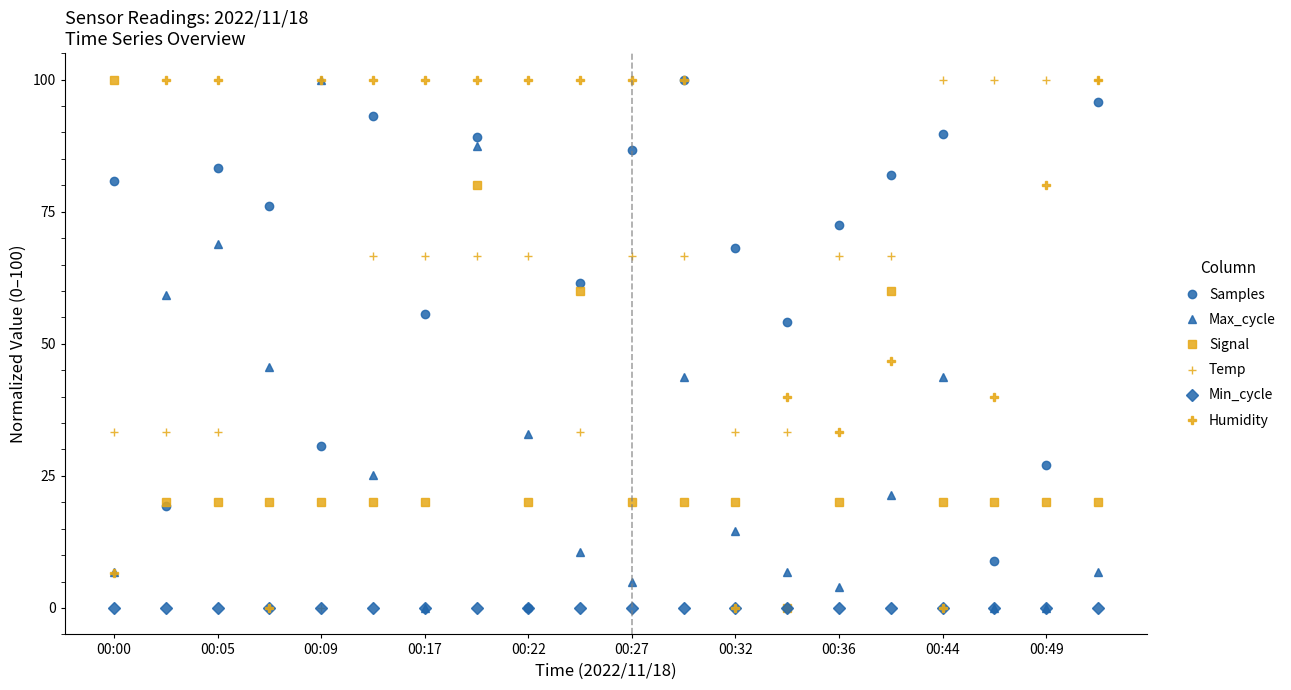

What is the value of the Max_cycle point at the 13th from the left?

14.6